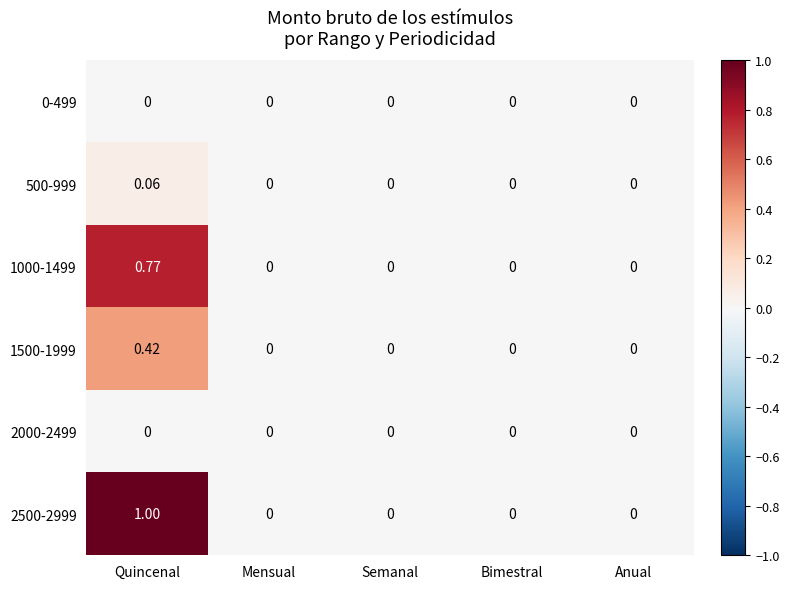

What is the maximum value shown in the chart?

1.0